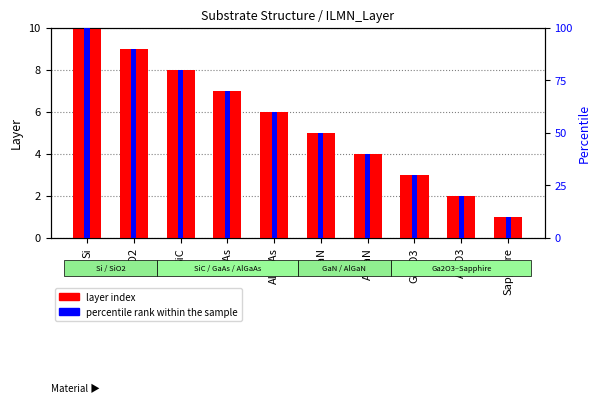

Rank the series by their maximum value, from lowest to highest.

layer index, percentile rank within the sample